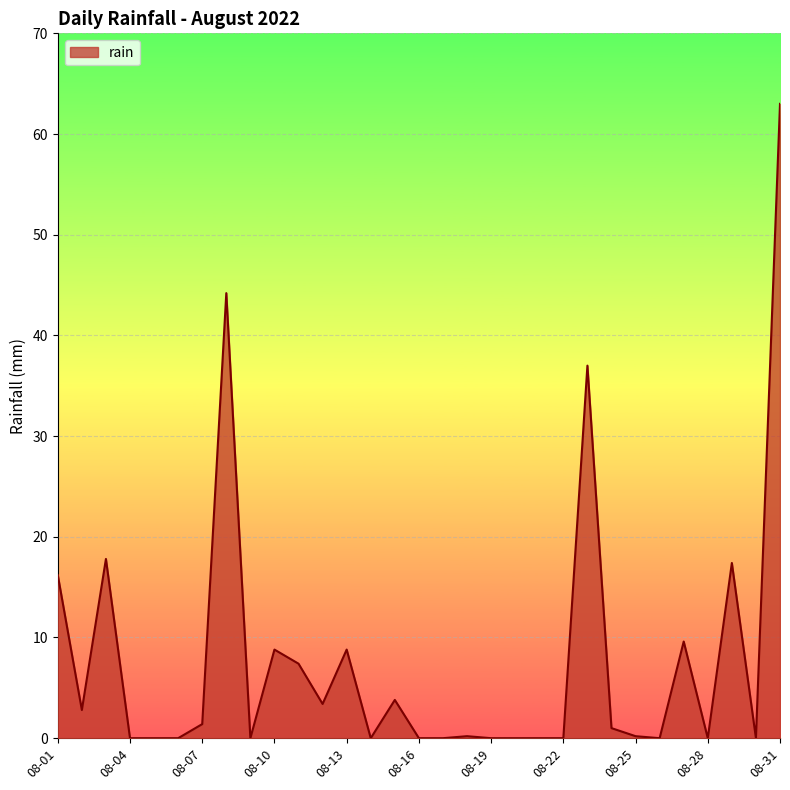

What is the maximum value shown in the chart?

63.0